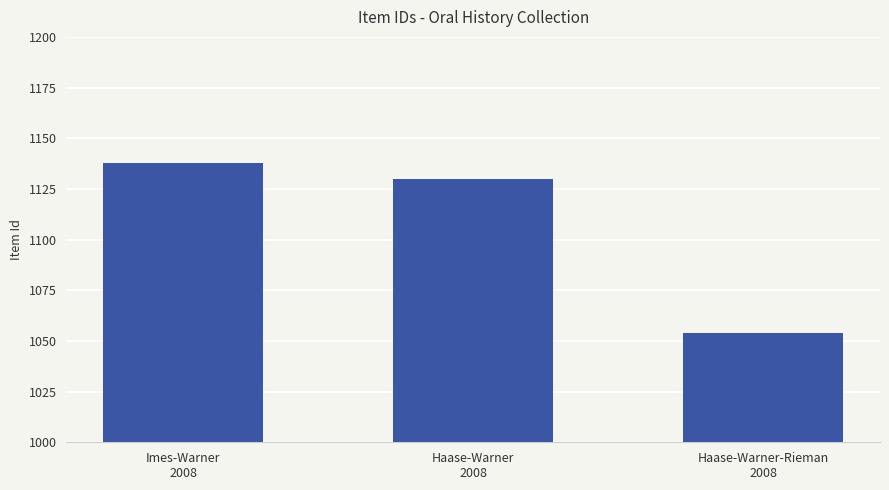

Are the bars grouped side by side (vs. stacked)?

No